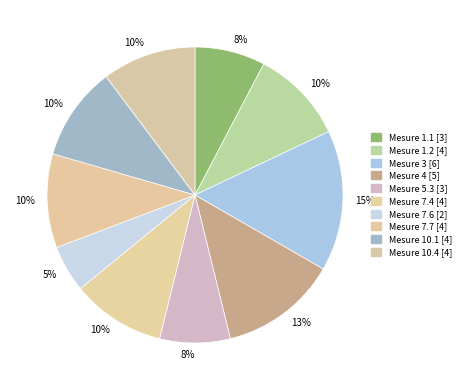

Does any single category account for the majority?

No